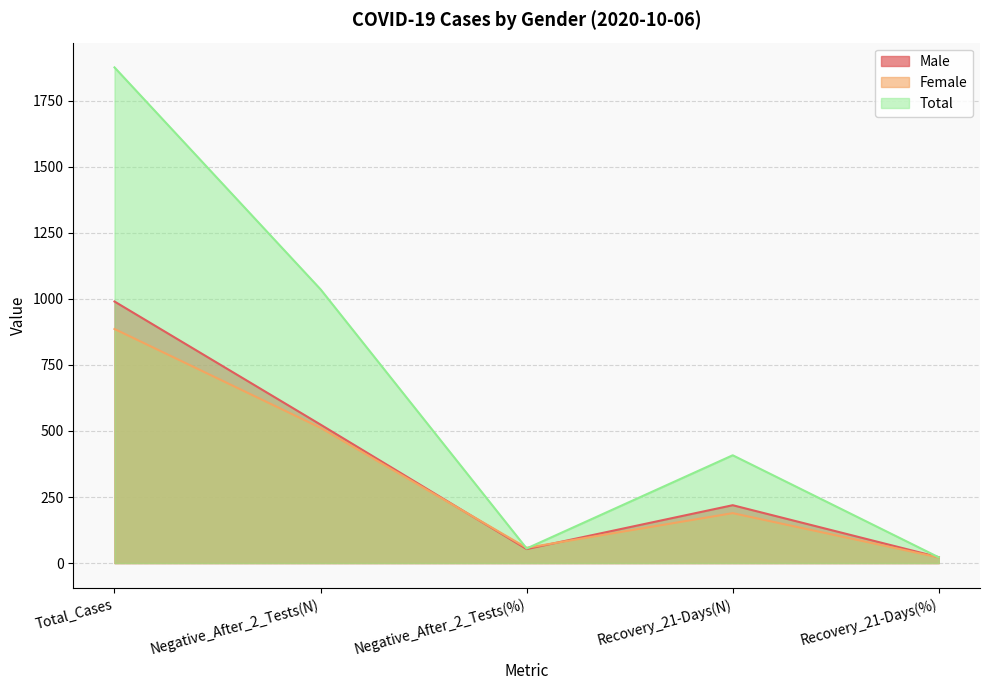

What is the lowest value of the Female series?

21.3